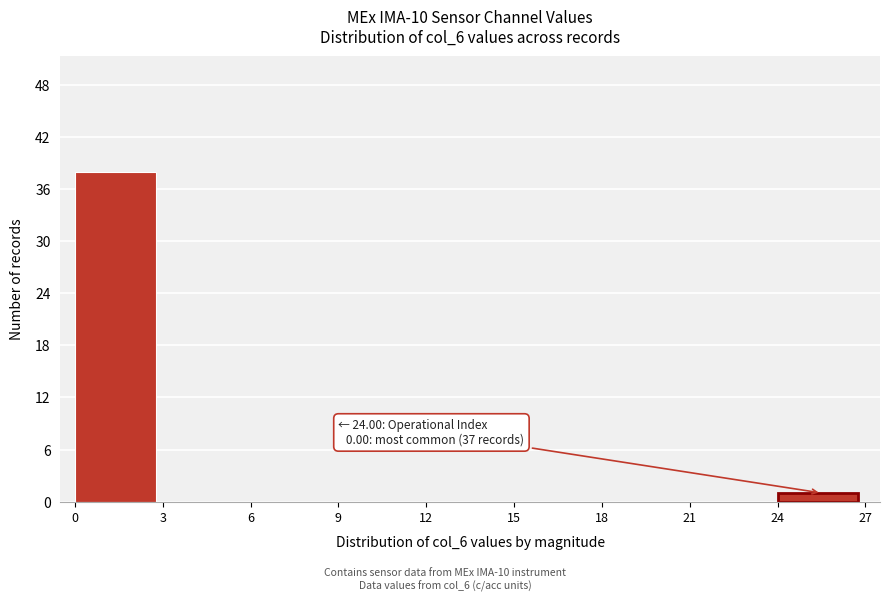

Over which range of the x-axis is the bar tallest?

0 to 3